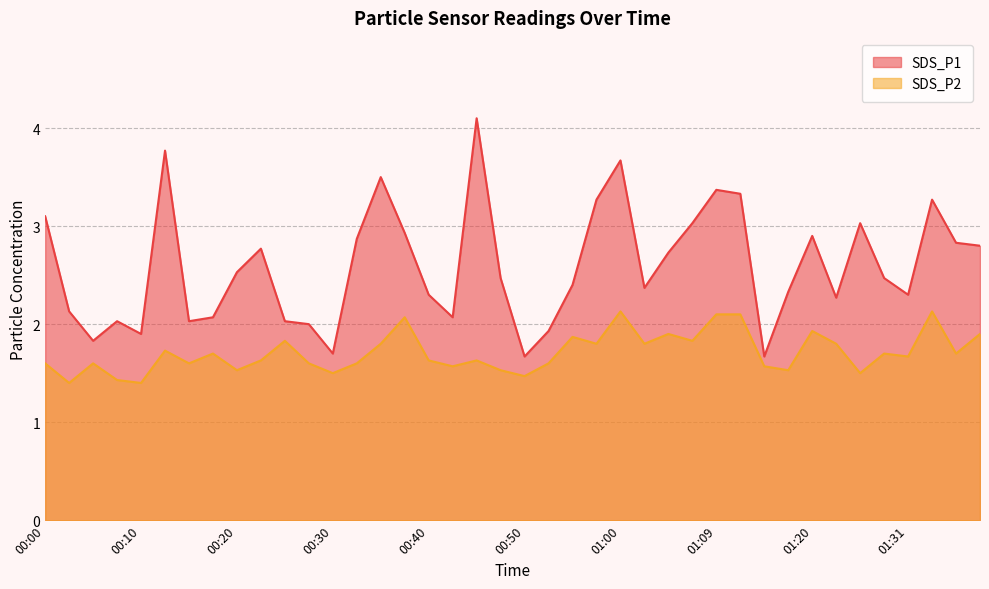

What is the sum of the SDS_P2 values at 00:08 and 00:13?

3.2